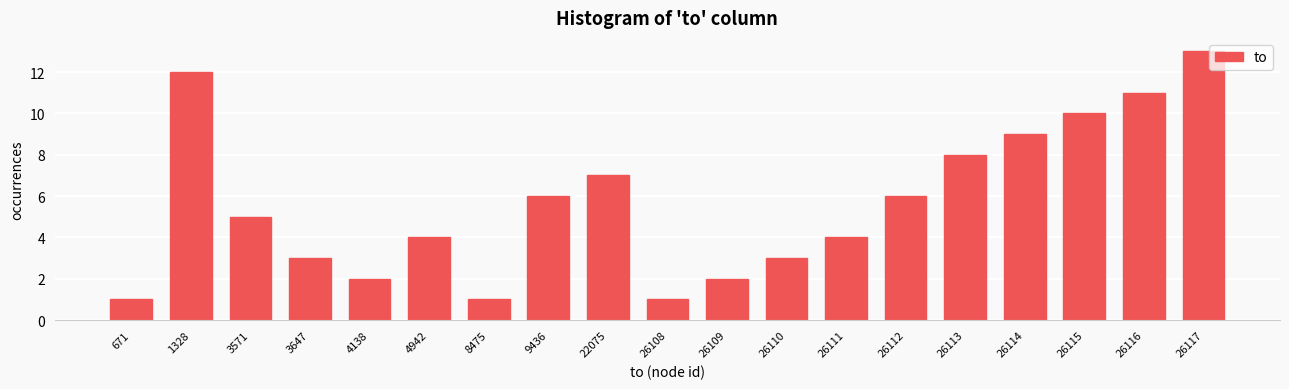

Reading right to left, transcribe all the data shown in this chart.

26117=13	26116=11	26115=10	26114=9	26113=8	26112=6	26111=4	26110=3	26109=2	26108=1	22075=7	9436=6	8475=1	4942=4	4138=2	3647=3	3571=5	1328=12	671=1